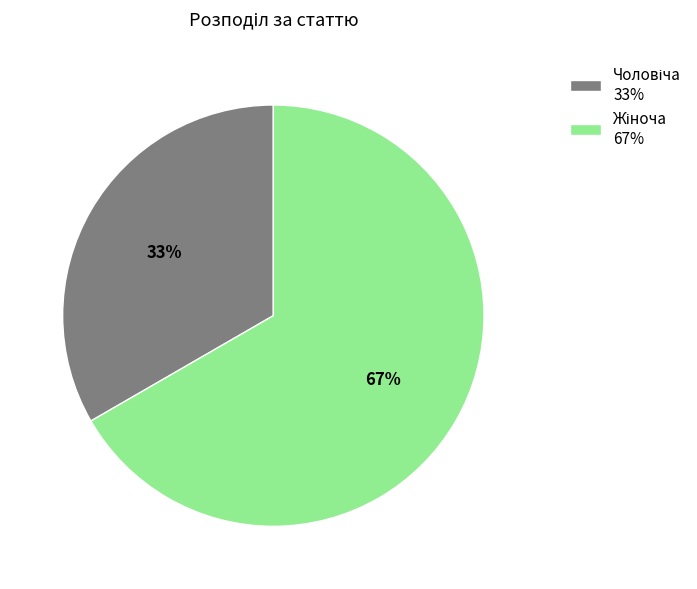

Is there a majority slice in this chart?

Yes